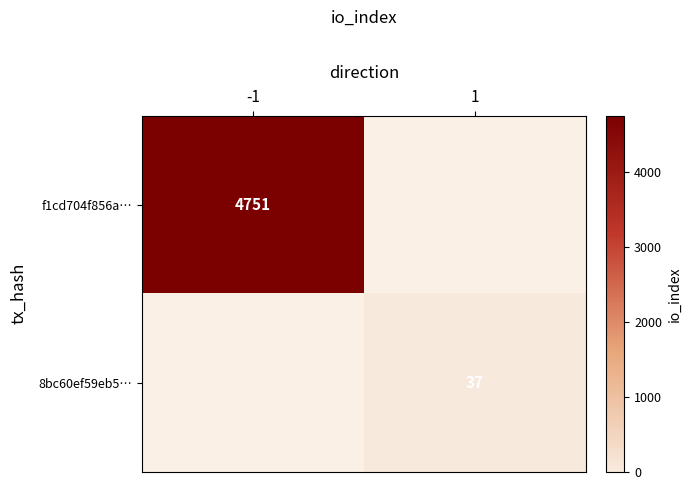

At which category does the chart reach its minimum across all series?

1